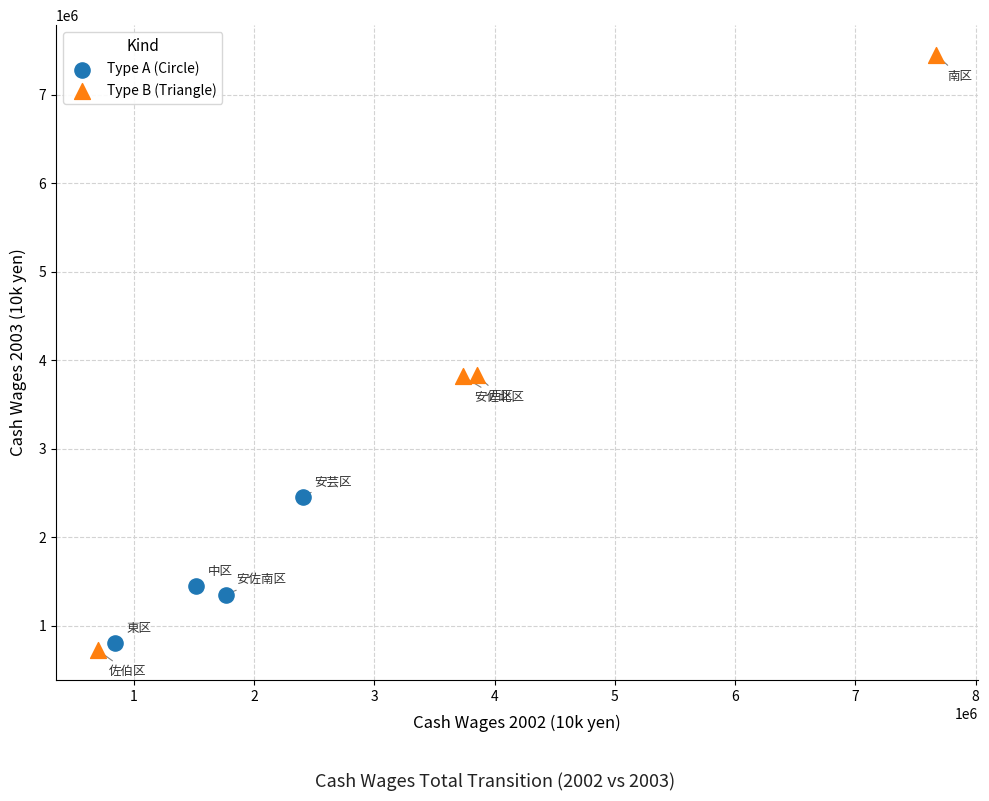

What are all the series names shown in the legend?

Type A (Circle), Type B (Triangle)